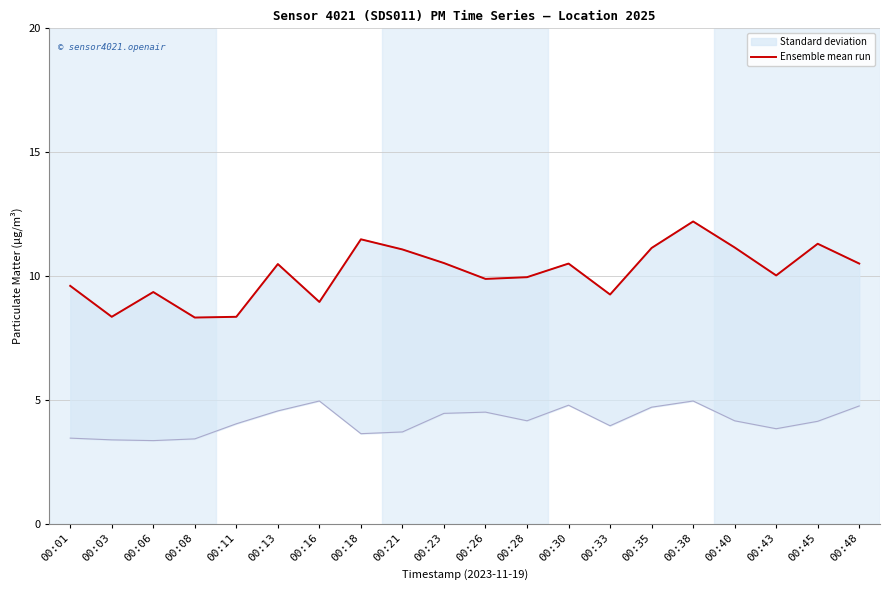

How many data points are less than 10?

9